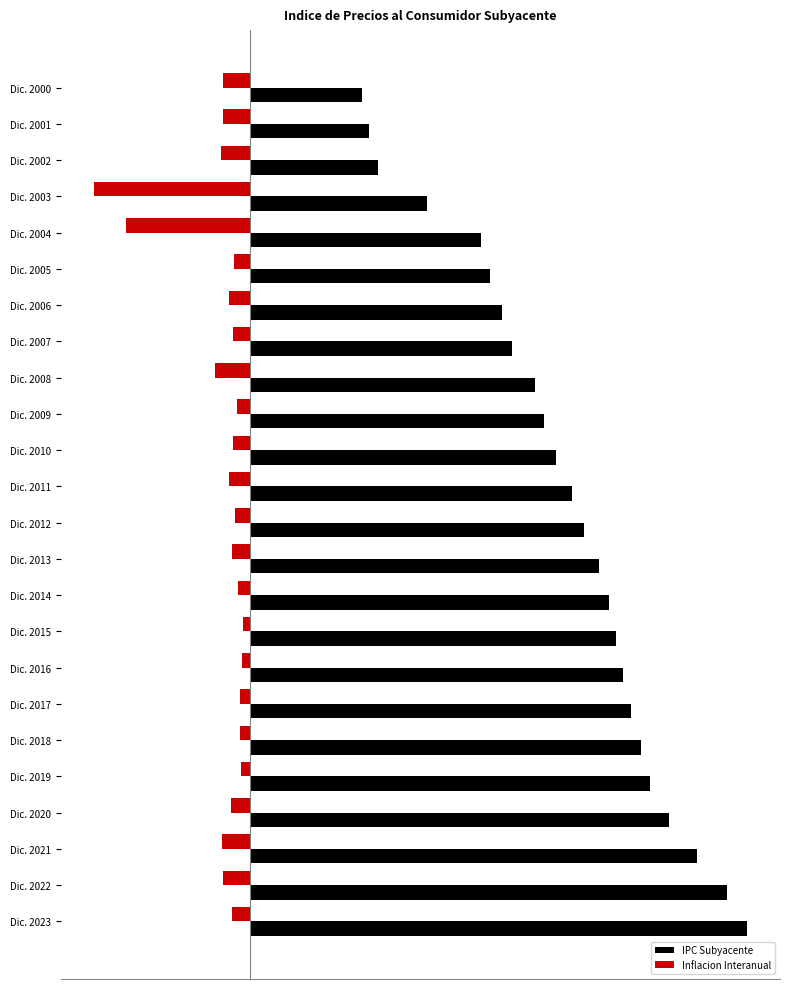

What are all the series names shown in the legend?

IPC Subyacente, Inflacion Interanual